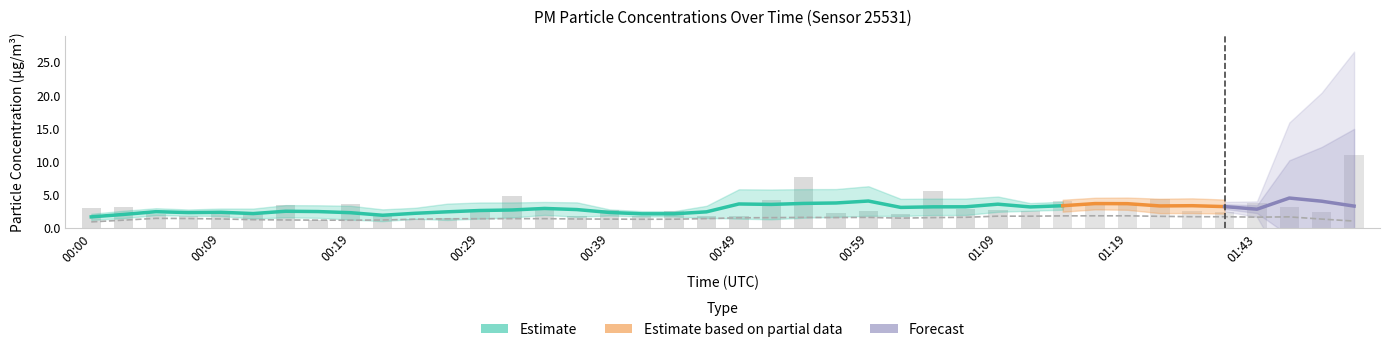

What is the difference between the maximum and minimum values?

9.8